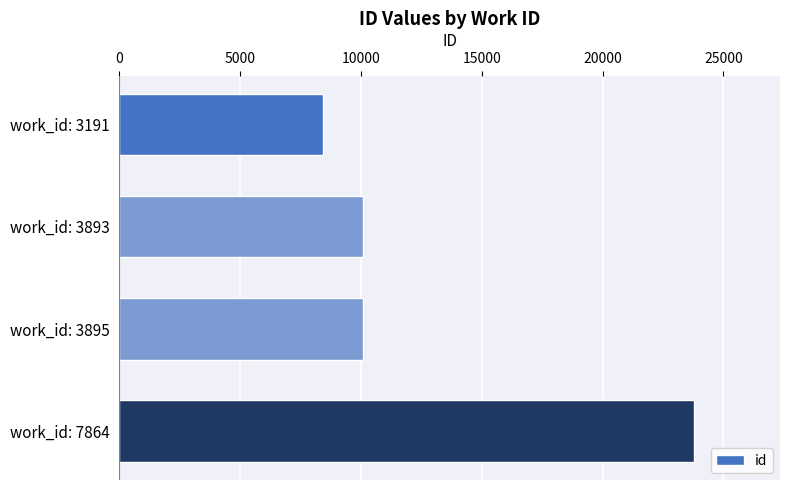

What is the difference between the maximum and minimum values?

15364